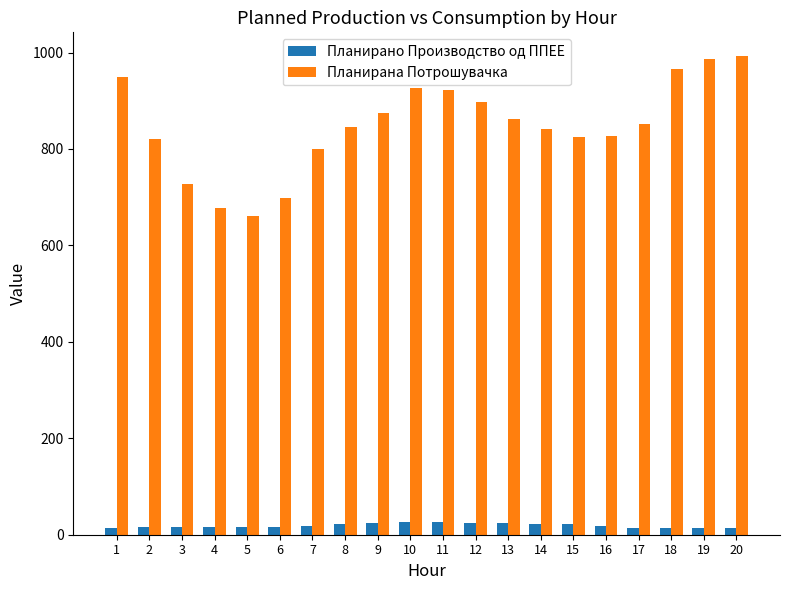

List the series in order of their overall mean, highest first.

Планирана Потрошувачка, Планирано Производство од ППЕЕ